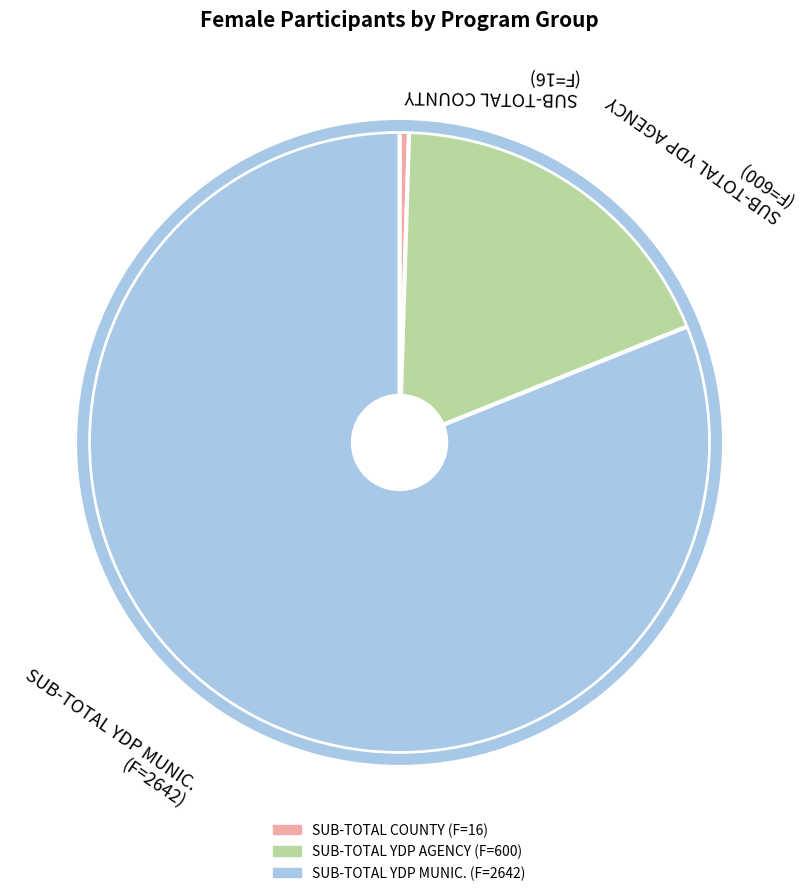

Combined, do SUB-TOTAL YDP MUNIC. (F=2642) and SUB-TOTAL COUNTY (F=16) account for over 50%?

Yes